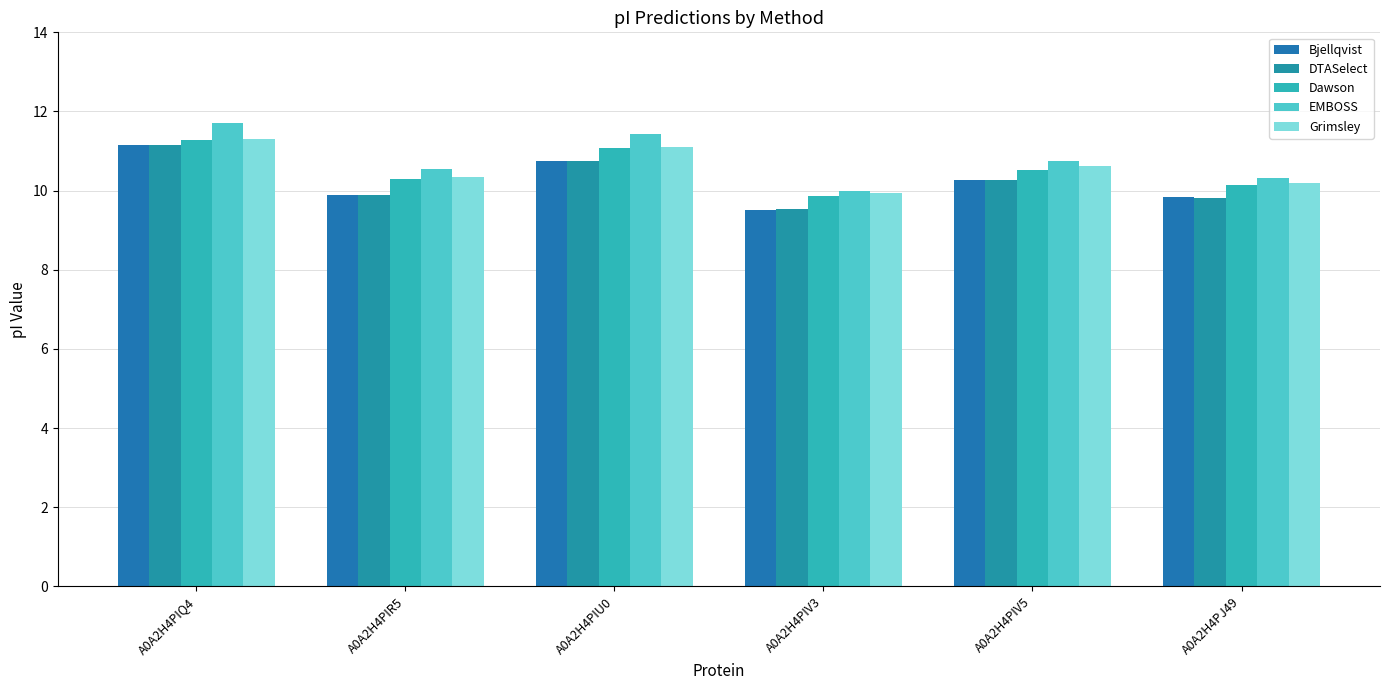

What is the minimum value shown in the chart?

9.5